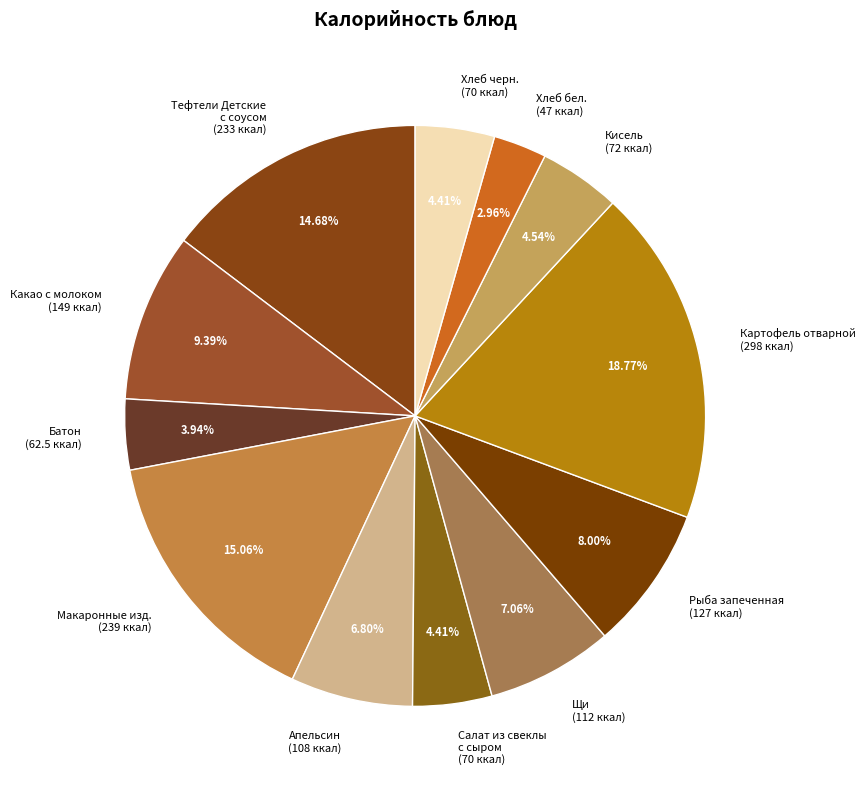

Which category has the smallest portion of the pie?

Хлеб бел. (47 ккал)